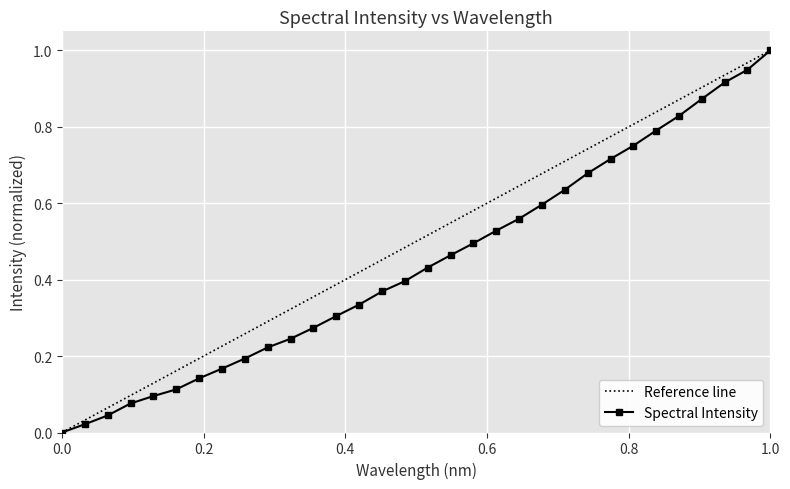

True or false: Spectral Intensity has more than 1 interior local peaks.

False